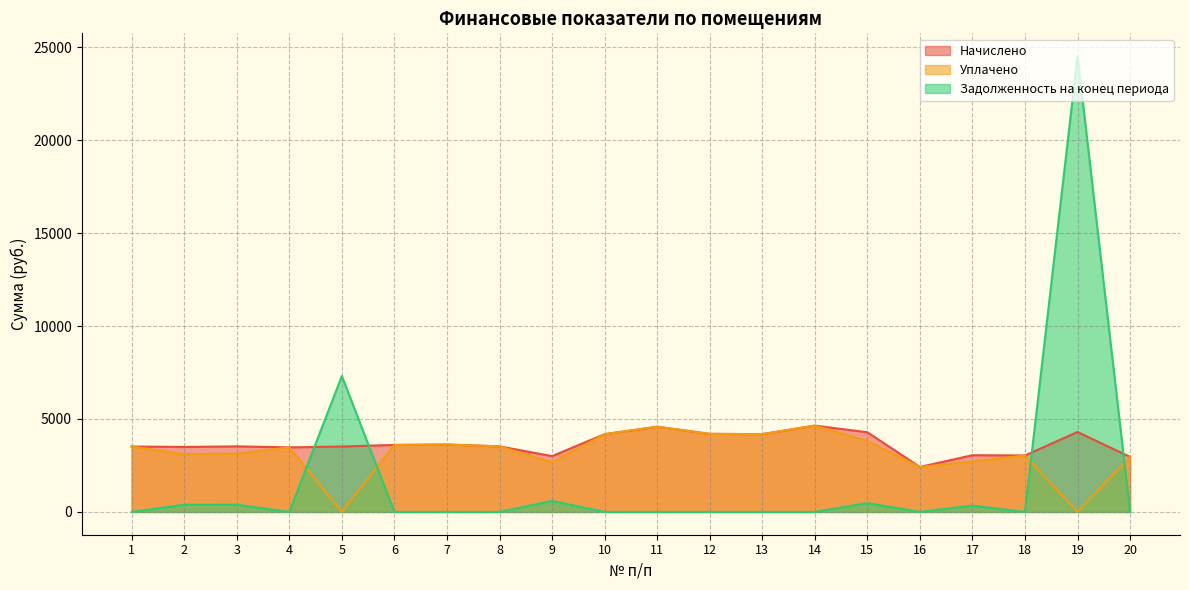

Between which two adjacent categories do Задолженность на конец периода and Начислено first intersect?

4 and 5